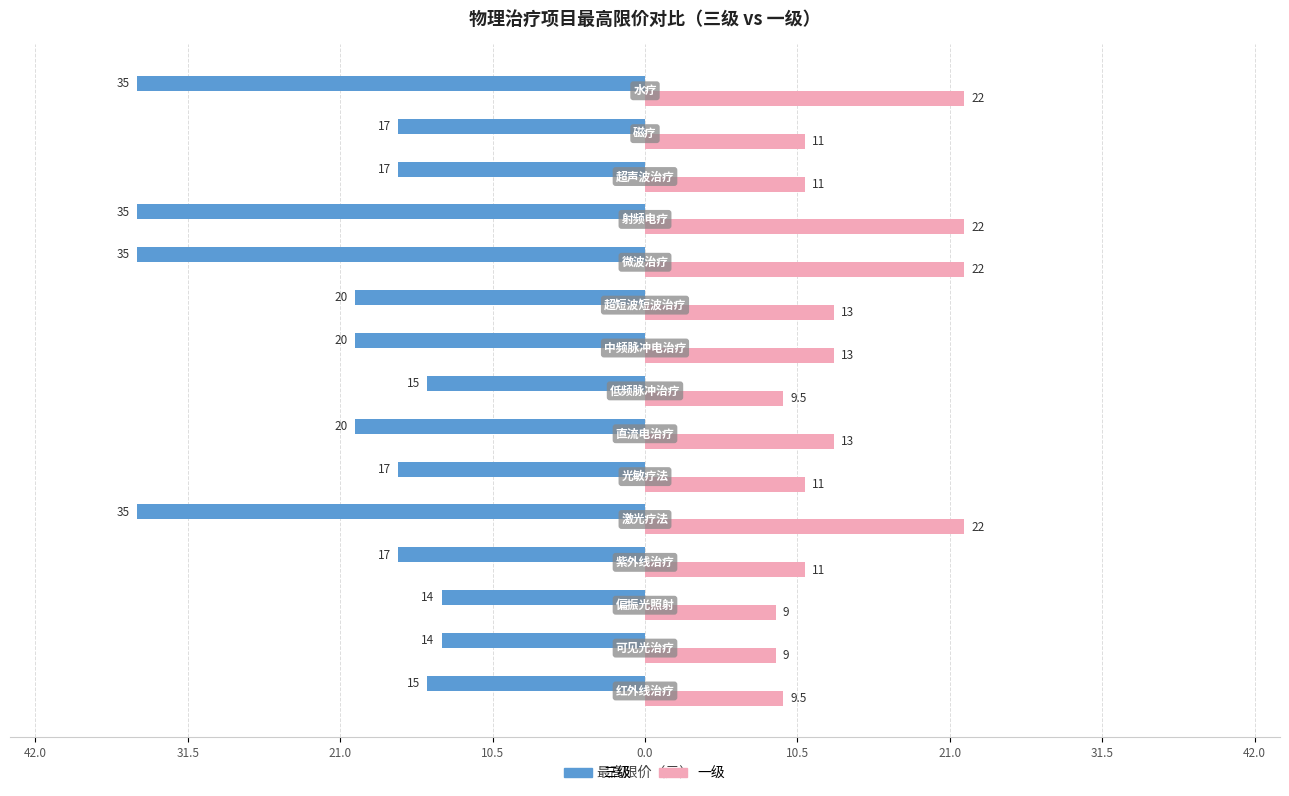

Reading left to right, transcribe all the data shown in this chart.

三级: -15.0	-14.0	-14.0	-17.0	-35.0	-17.0	-20.0	-15.0	-20.0	-20.0	-35.0	-35.0	-17.0	-17.0	-35.0
一级: 9.5	9.0	9.0	11.0	22.0	11.0	13.0	9.5	13.0	13.0	22.0	22.0	11.0	11.0	22.0